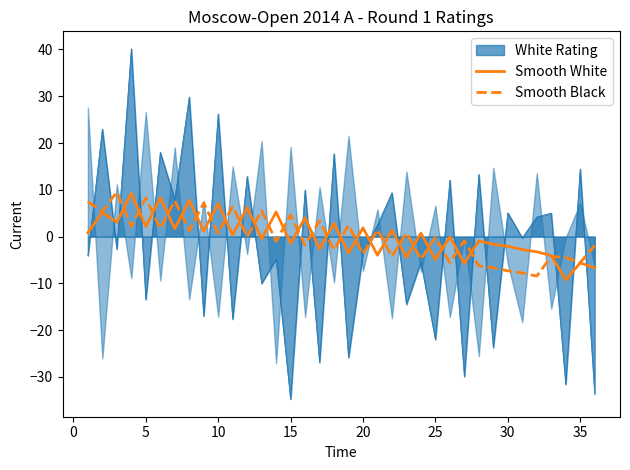

What is the highest value of the Smooth Black series?

9.5